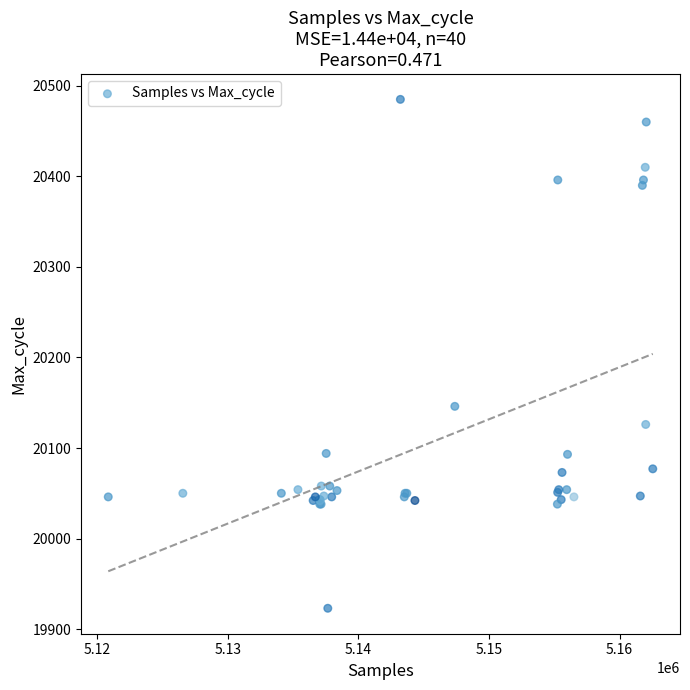

What Y value in the scatter plot is closest to 20204?

20146